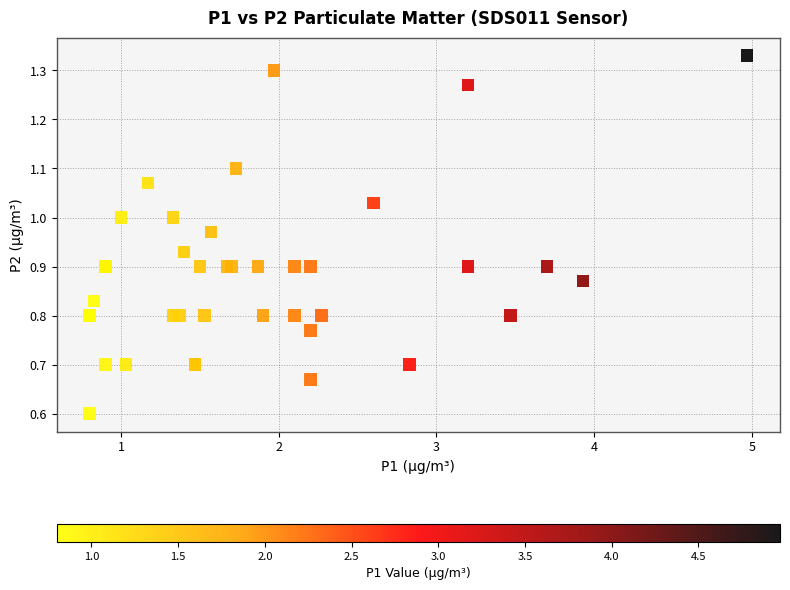

What Y value in the scatter plot is closest to 0?

0.6